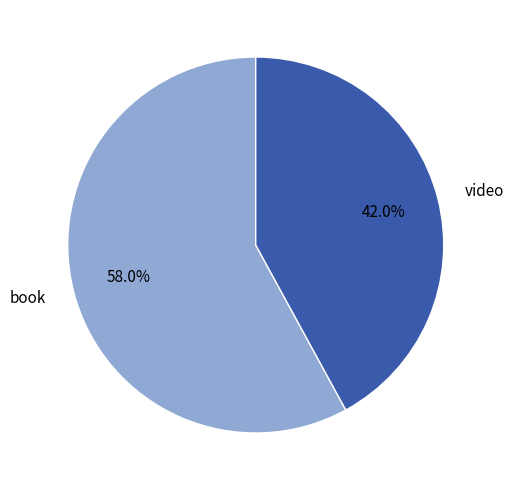

Does book account for over 50% of the chart?

Yes